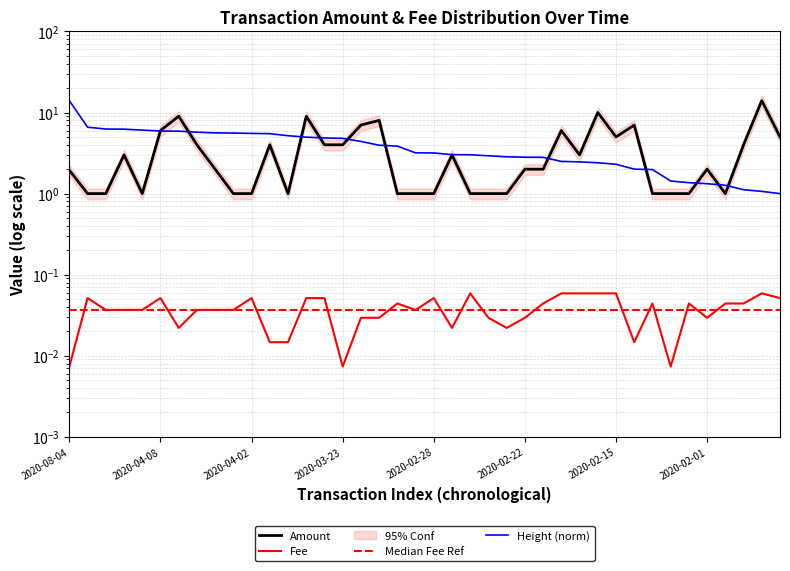

What is the greatest value displayed?

14.0